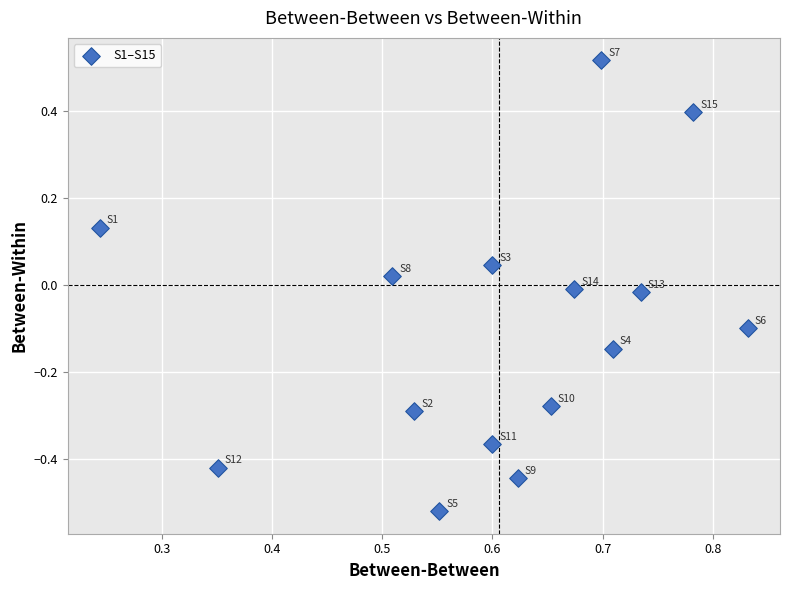

What is the range of Y values (max minus min)?

1.0